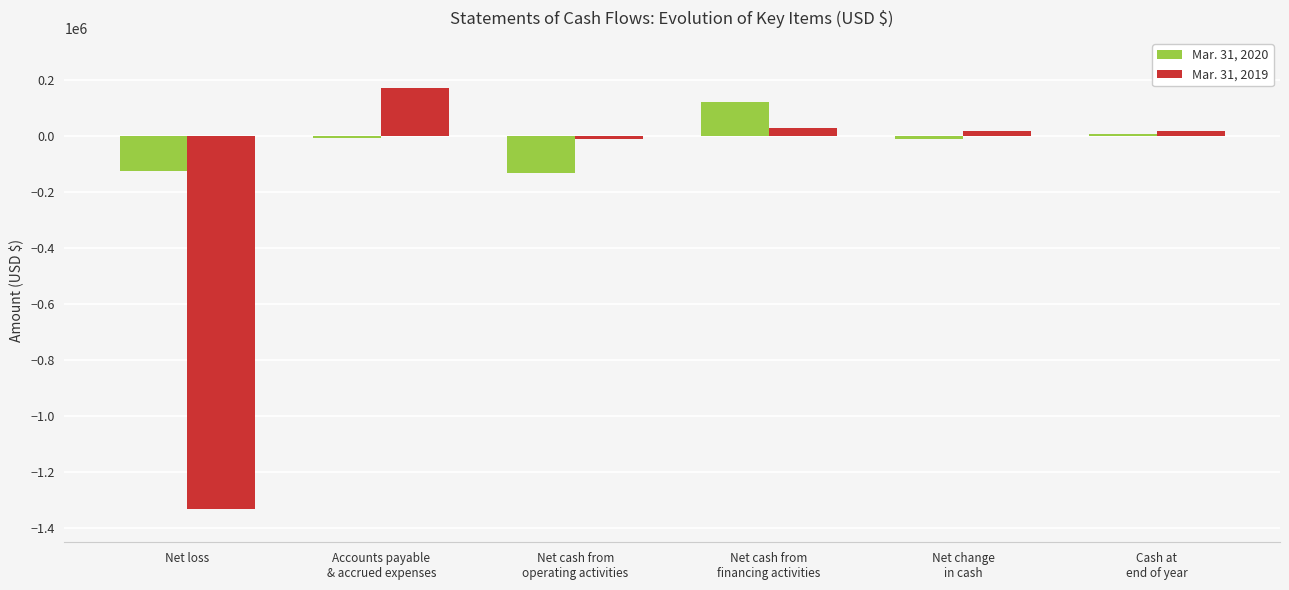

What is the label of the 3rd bar from the right?

Net cash from
financing activities